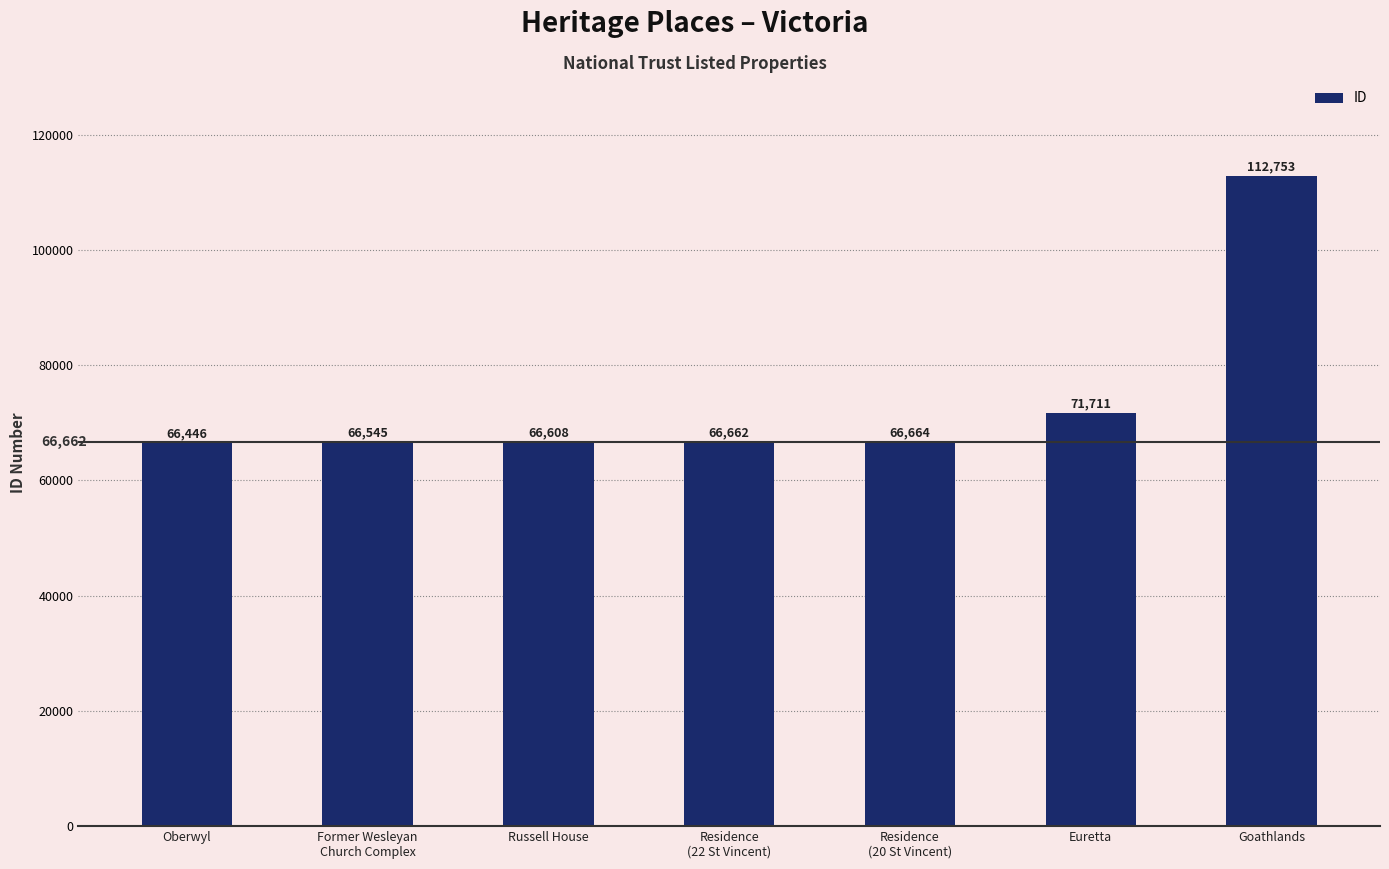

True or false: the data shows 71711 at Euretta.

True